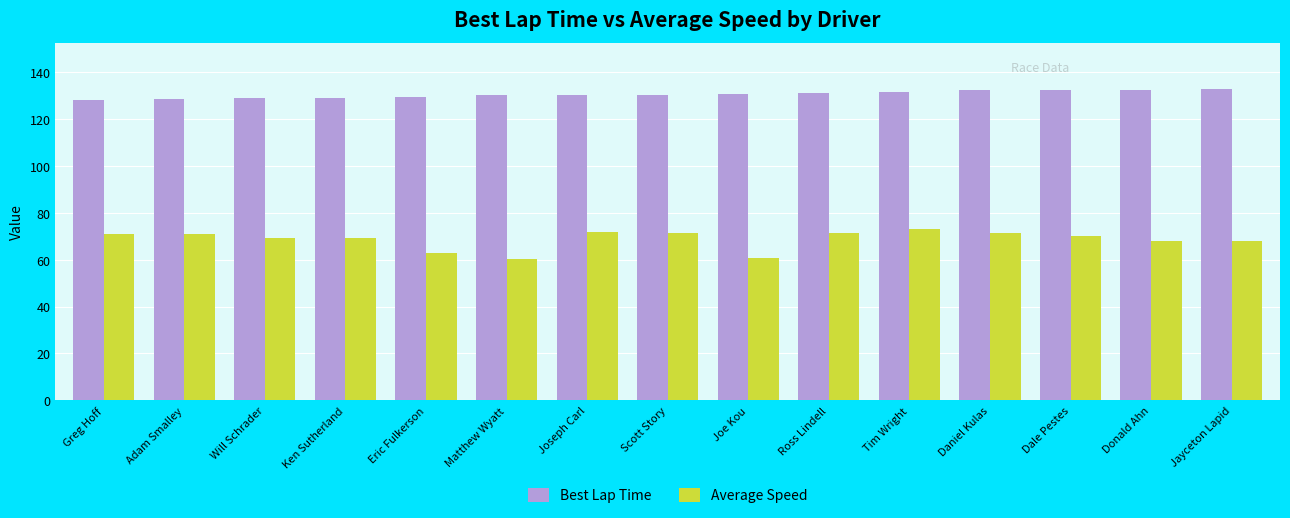

How many bars are there in total?

30